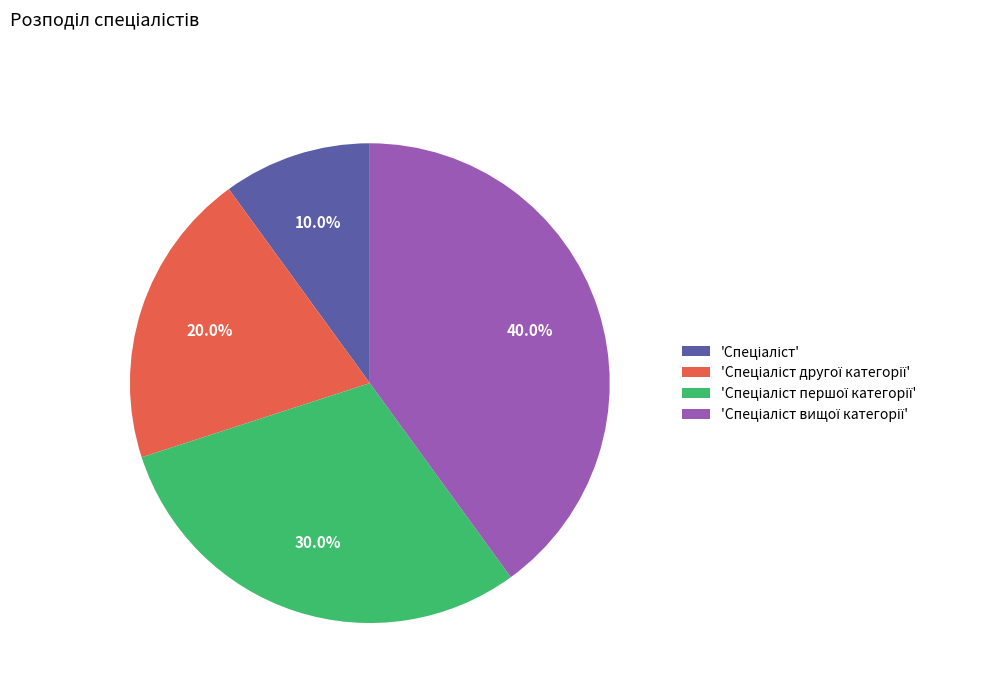

To the nearest percent, what is the difference between the largest and smallest slice percentages?

30%